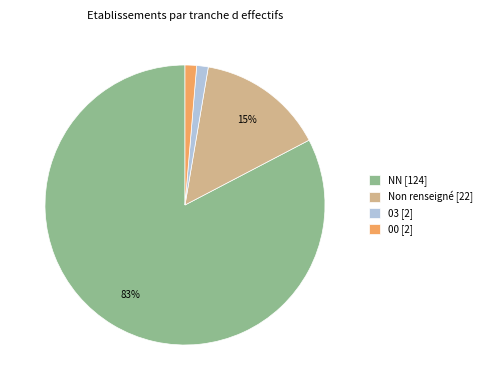

To the nearest percent, what is the average slice percentage?

25%